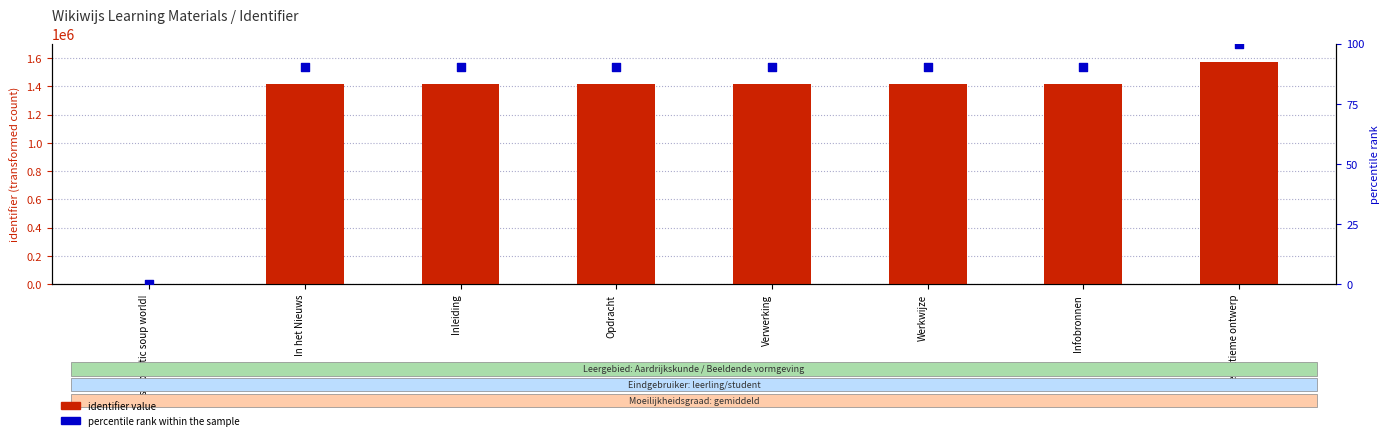

Which series has the widest spread of Y values?

identifier value